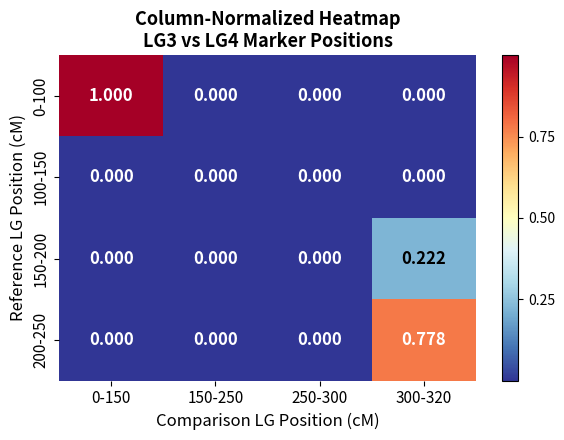

Reading left to right, extract all data points from this chart.

0-100: 0-150=1.0	150-250=0.0	250-300=0.0	300-320=0.0
100-150: 0-150=0.0	150-250=0.0	250-300=0.0	300-320=0.0
150-200: 0-150=0.0	150-250=0.0	250-300=0.0	300-320=0.2
200-250: 0-150=0.0	150-250=0.0	250-300=0.0	300-320=0.8